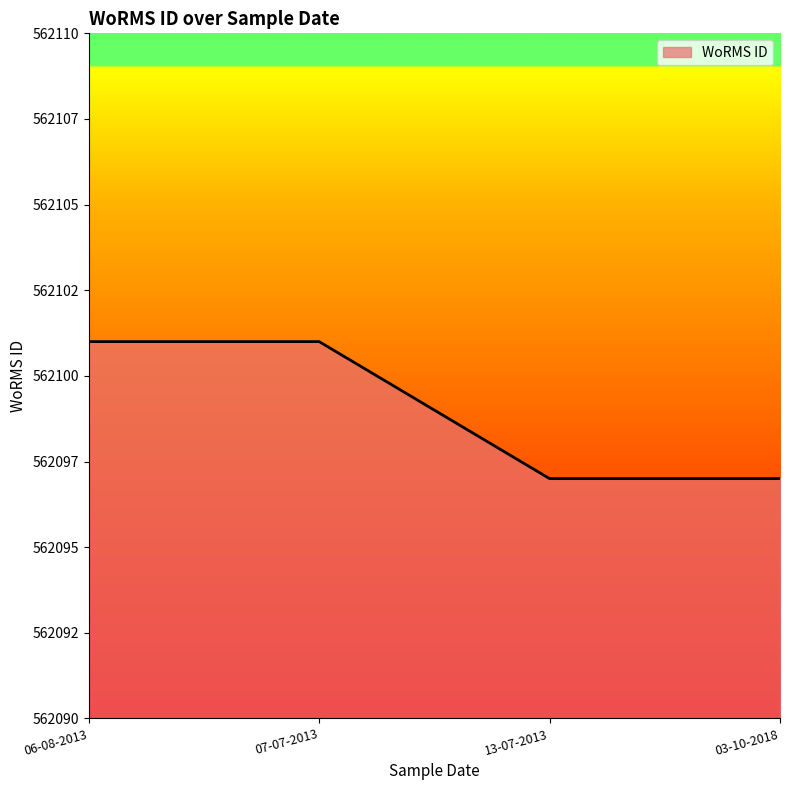

Is this an area chart (filled region under the line)?

Yes